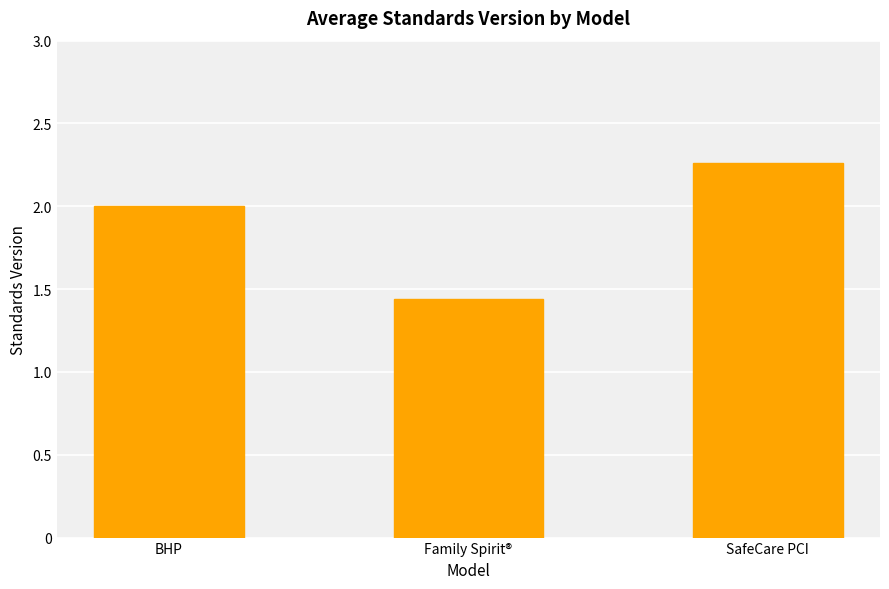

The chart shows a value of 2.0 at BHP. True or false?

True